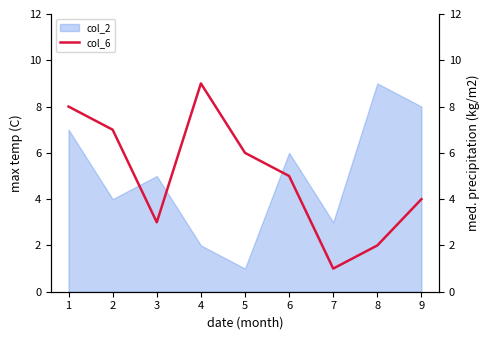

Does the chart have visible grid lines?

No